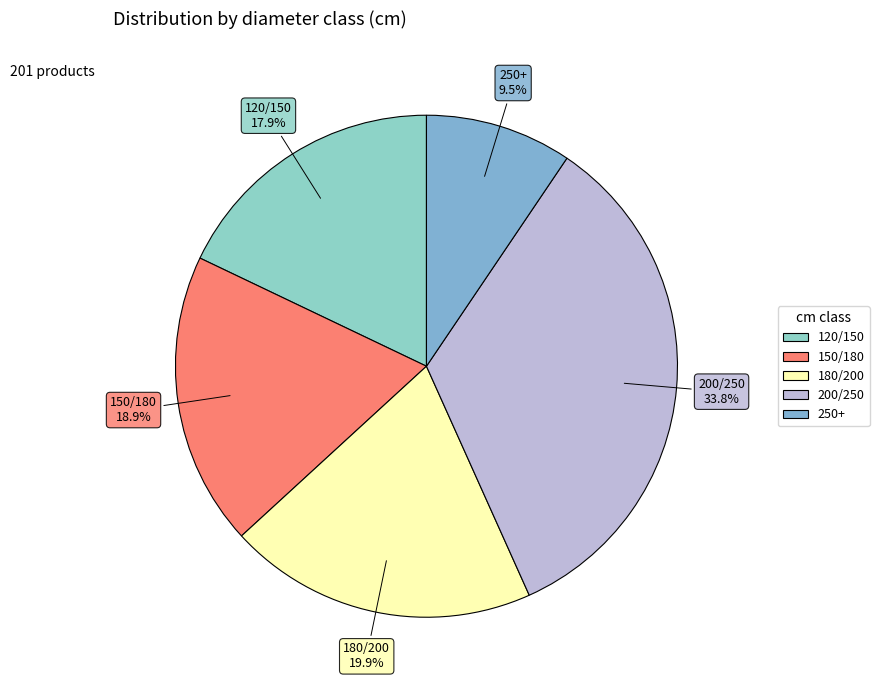

The 150/180 slice represents 29% of the pie. True or false?

False